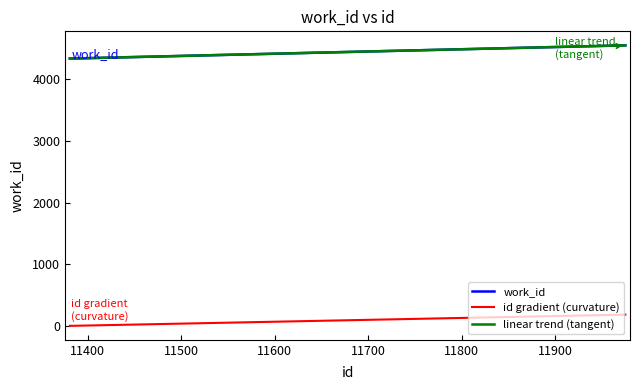

True or false: linear trend (tangent) and id gradient (curvature) intersect in this chart.

False